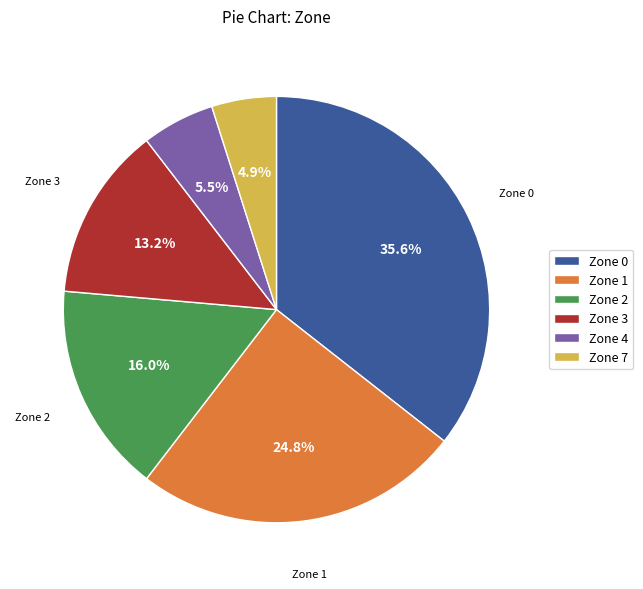

What is the ratio of the value at Zone 4 to the value at Zone 0?

0.2